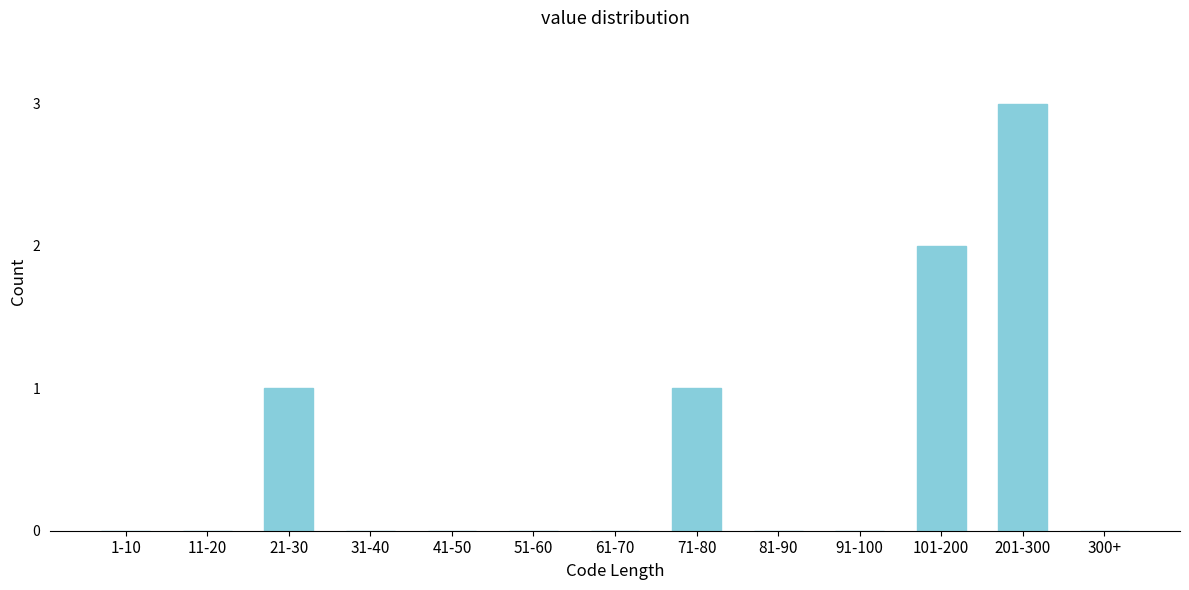

Reading right to left, what are all the values shown in this chart?

300+=0	201-300=3	101-200=2	91-100=0	81-90=0	71-80=1	61-70=0	51-60=0	41-50=0	31-40=0	21-30=1	11-20=0	1-10=0